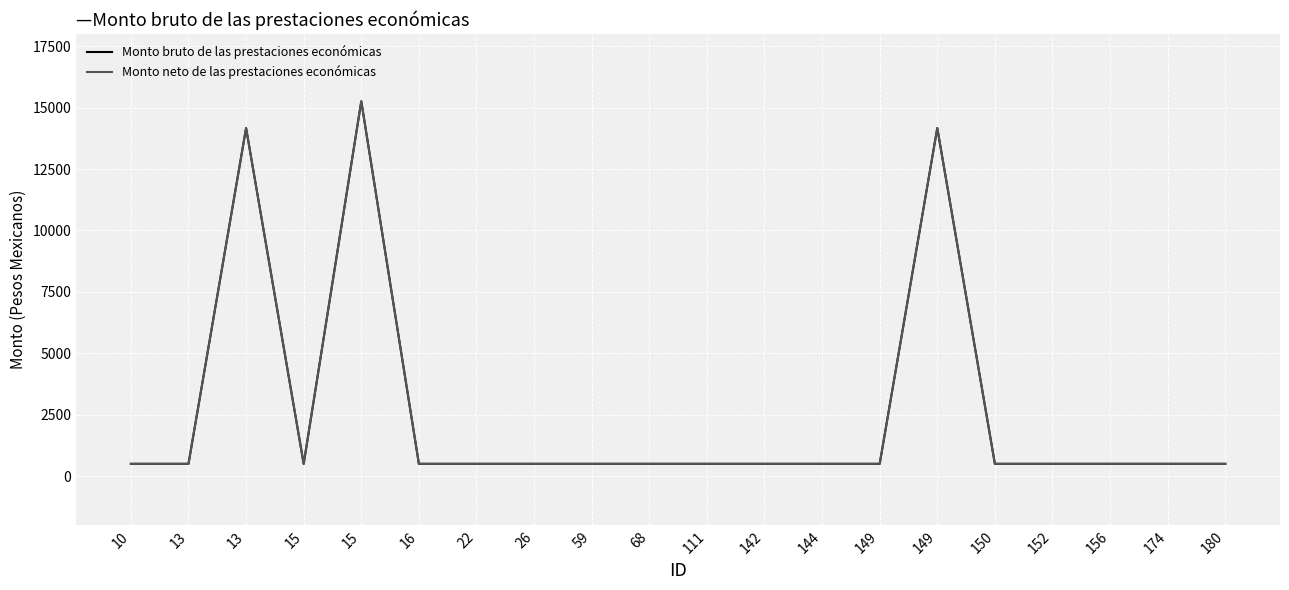

Is this an area chart (filled region under the line)?

No